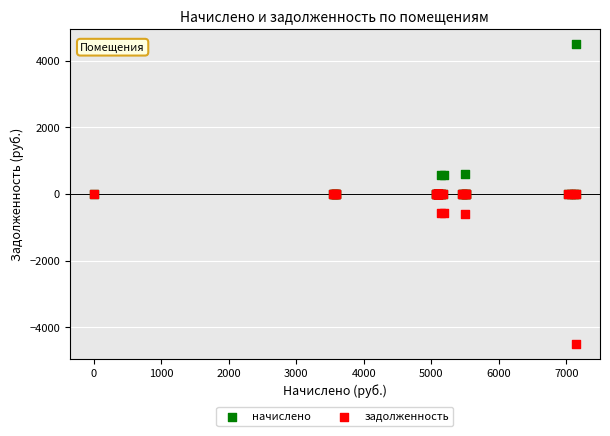

What are all the series names shown in the legend?

начислено, задолженность